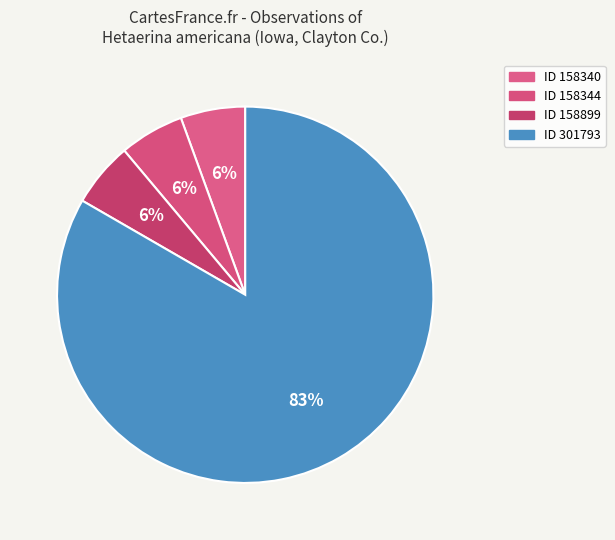

How many segments does this pie chart have?

4